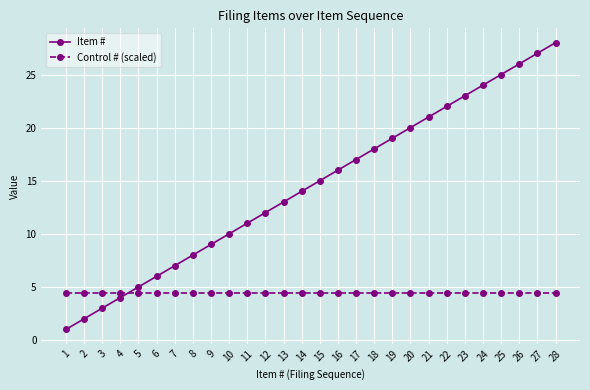

Is the value of Control # (scaled) at 26 greater than the value of Item # at 28?

No